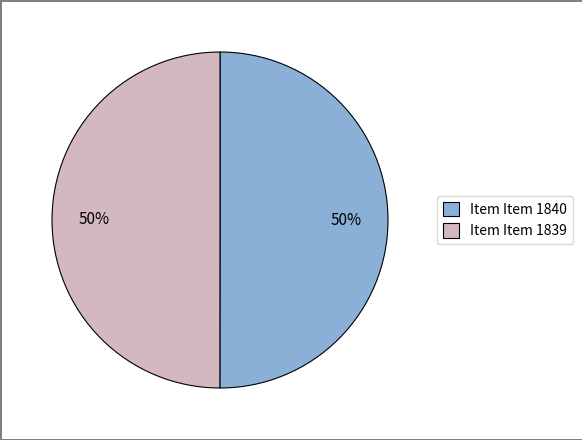

Approximately how many times larger is the value at Item Item 1840 compared to Item Item 1839?

1.0